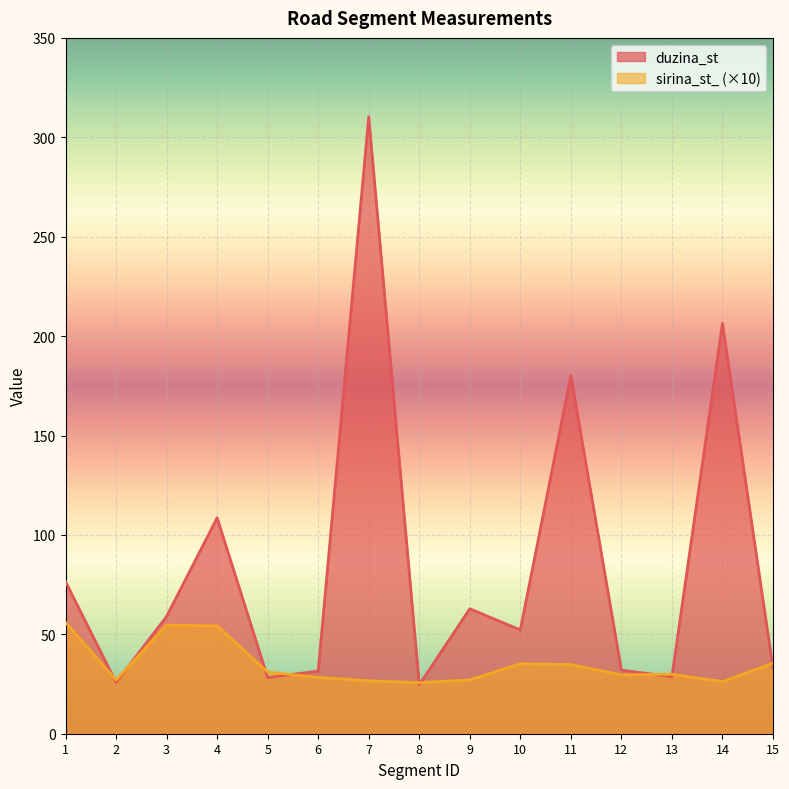

True or false: sirina_st_ has a value of 29.9 at 13.

True